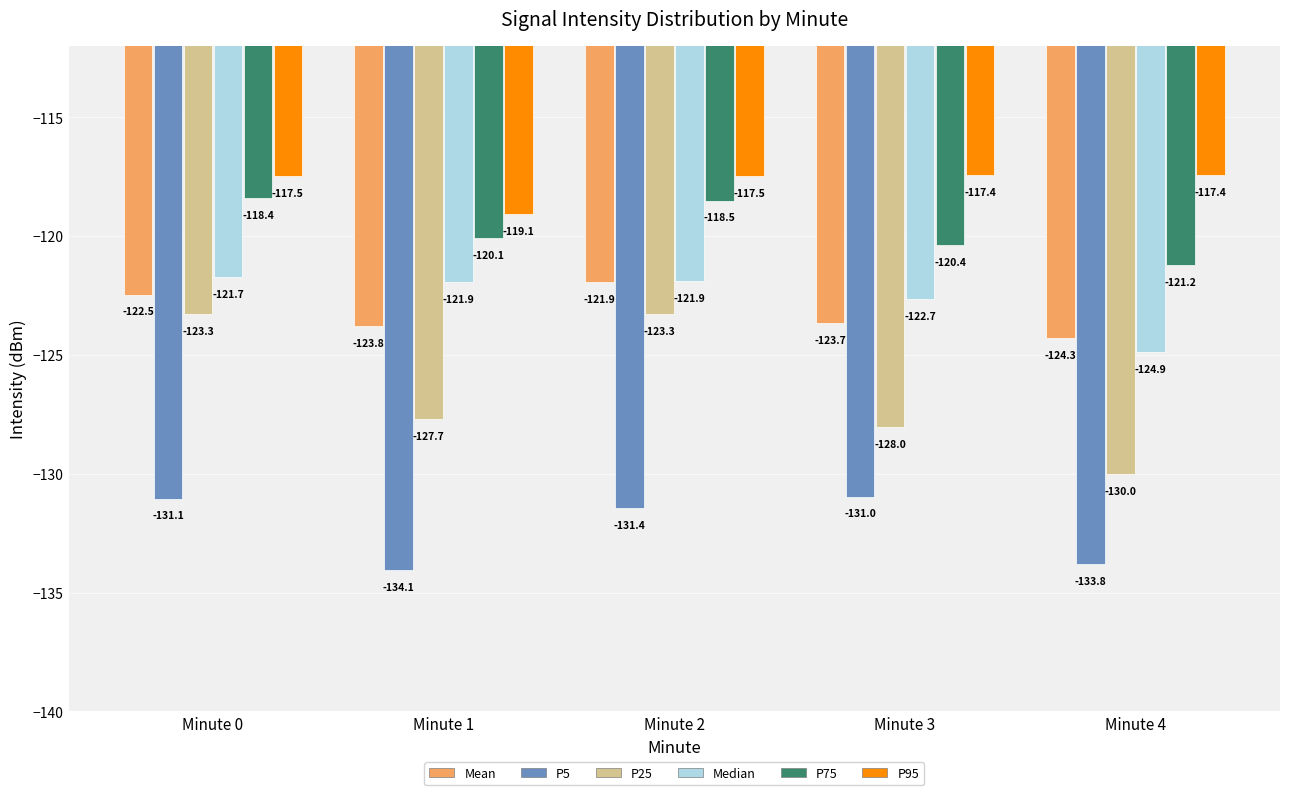

What is the sum of all P75 values?

-598.6